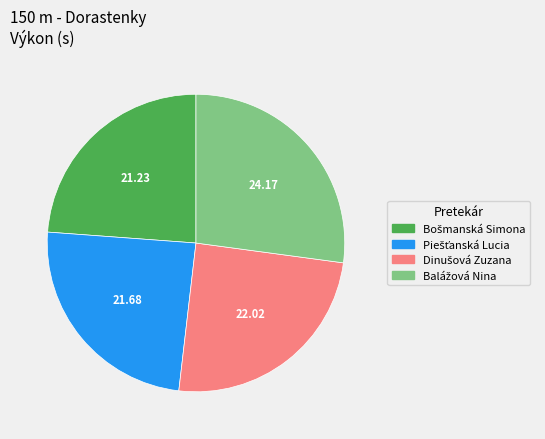

Does any single category account for the majority?

No